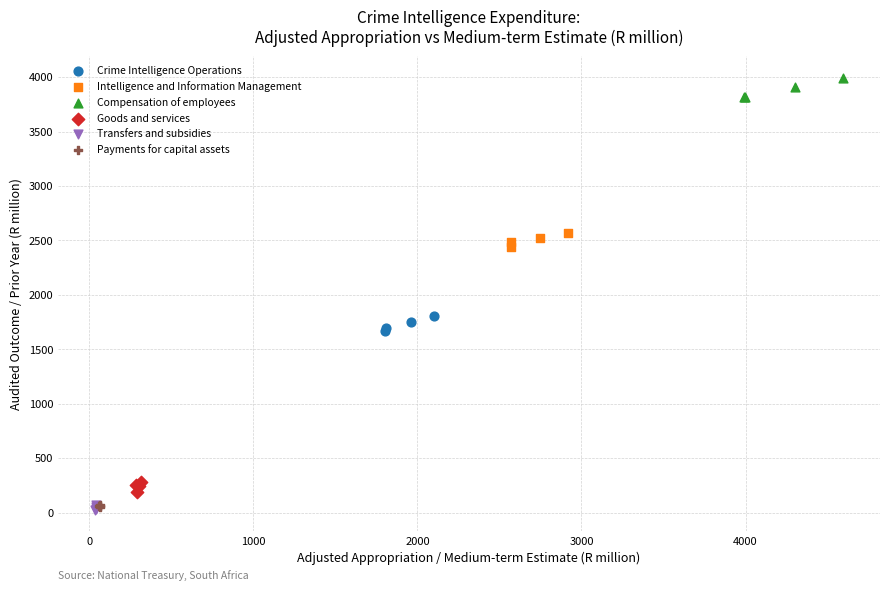

What are all the series names shown in the legend?

Crime Intelligence Operations, Intelligence and Information Management, Compensation of employees, Goods and services, Transfers and subsidies, Payments for capital assets